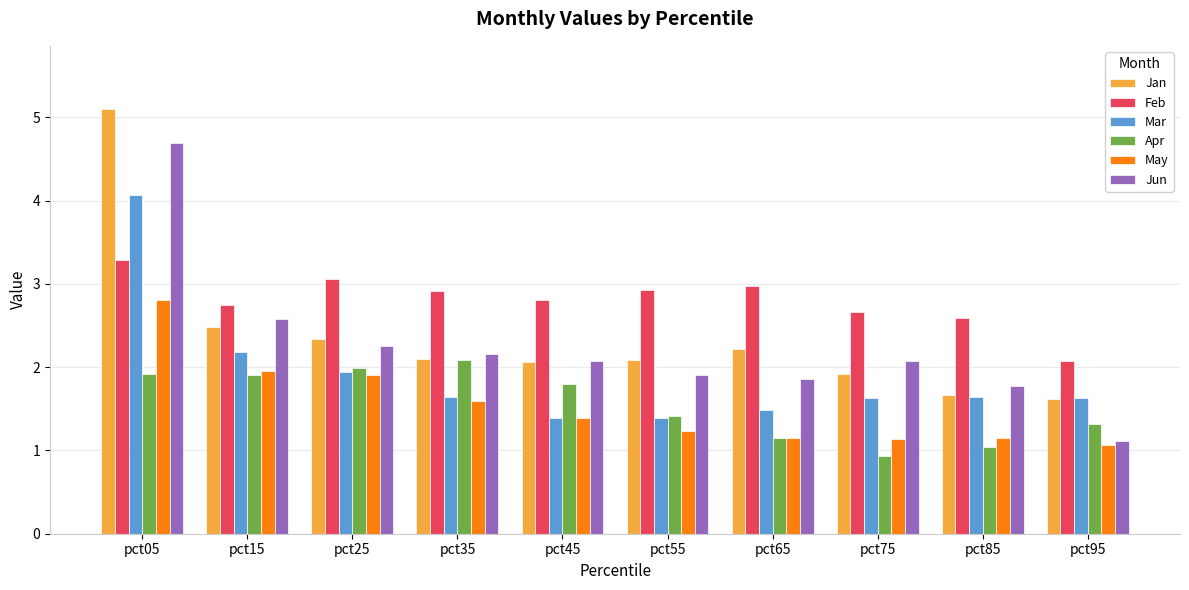

At which label is Jan closest to 3?

pct15